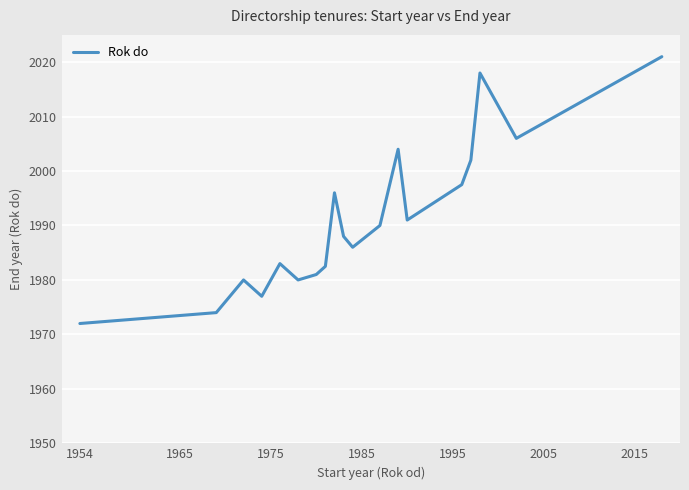

What is the greatest value displayed?

2021.0